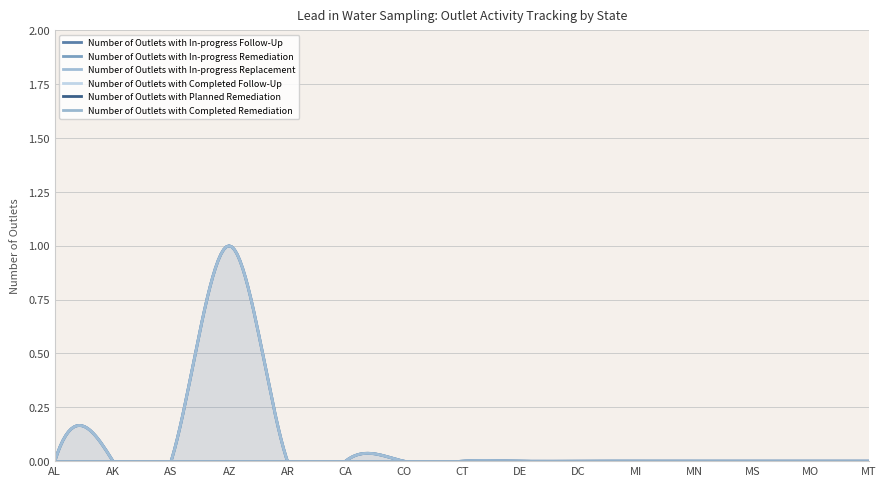

True or false: Number of Outlets with In-progress Remediation and Number of Outlets with In-progress Follow-Up cross at least once.

False